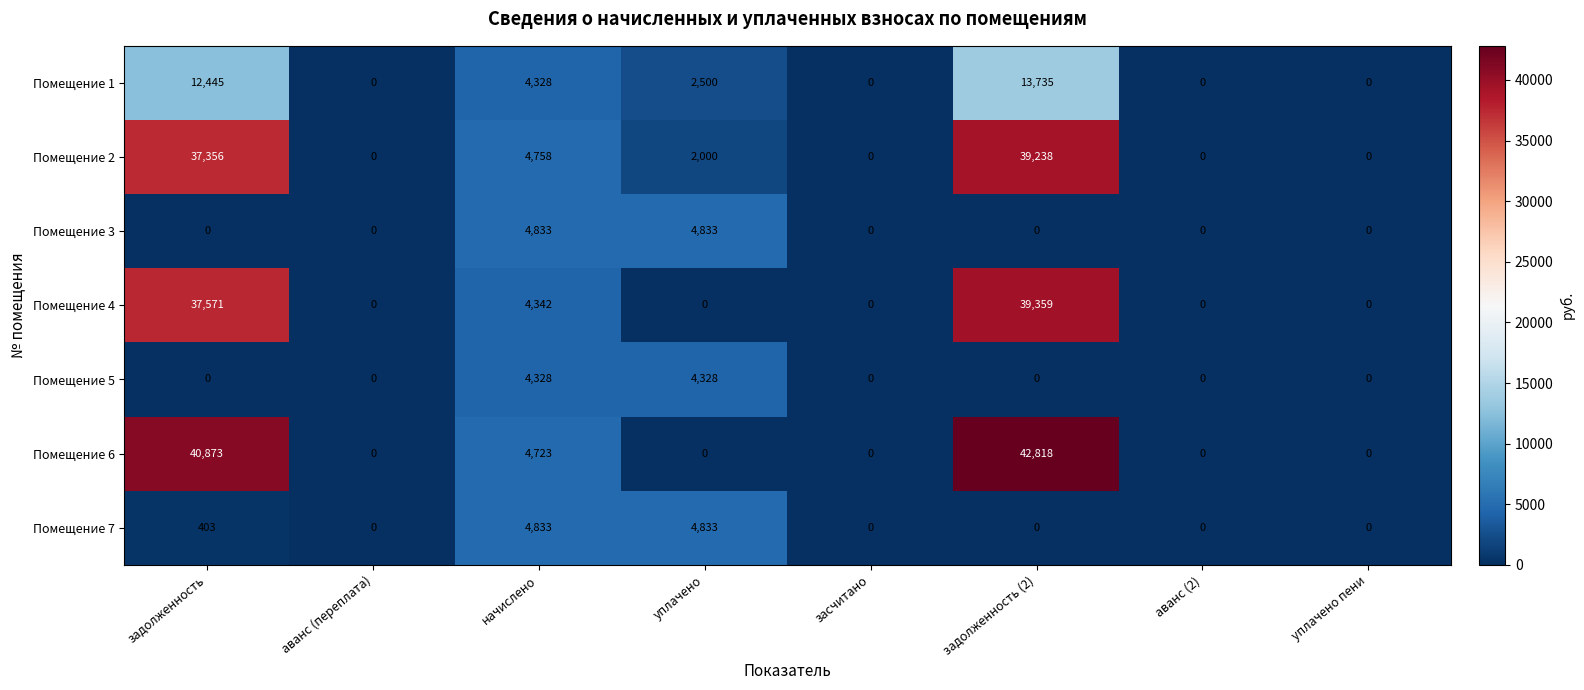

How many data points in Помещение 3 are above 0?

2